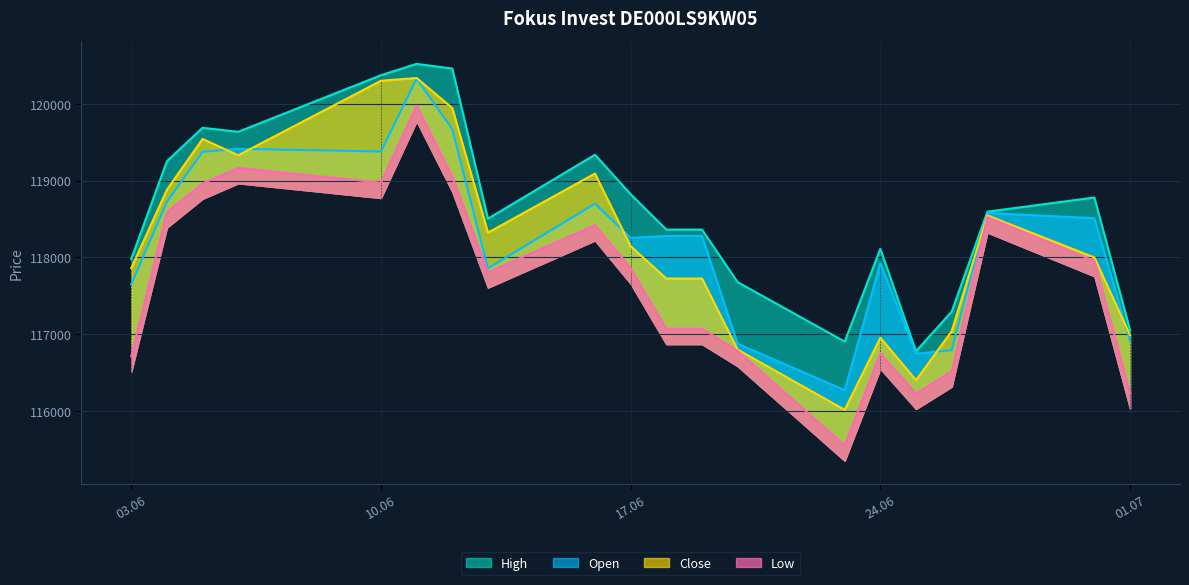

At which category does the chart reach its peak across all series?

11.06.2025